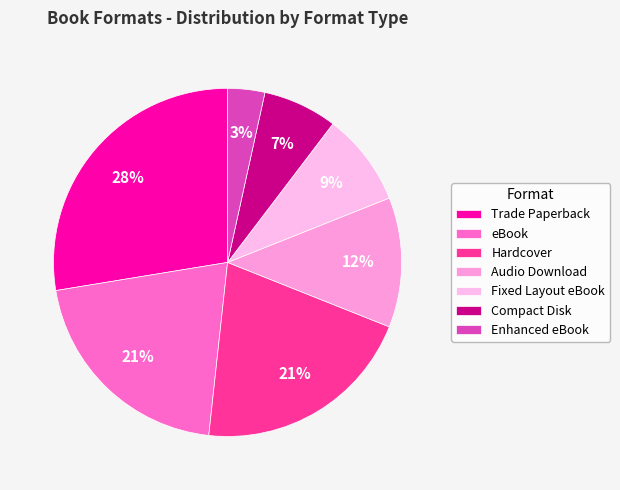

Which category has the biggest portion of the pie?

Trade Paperback